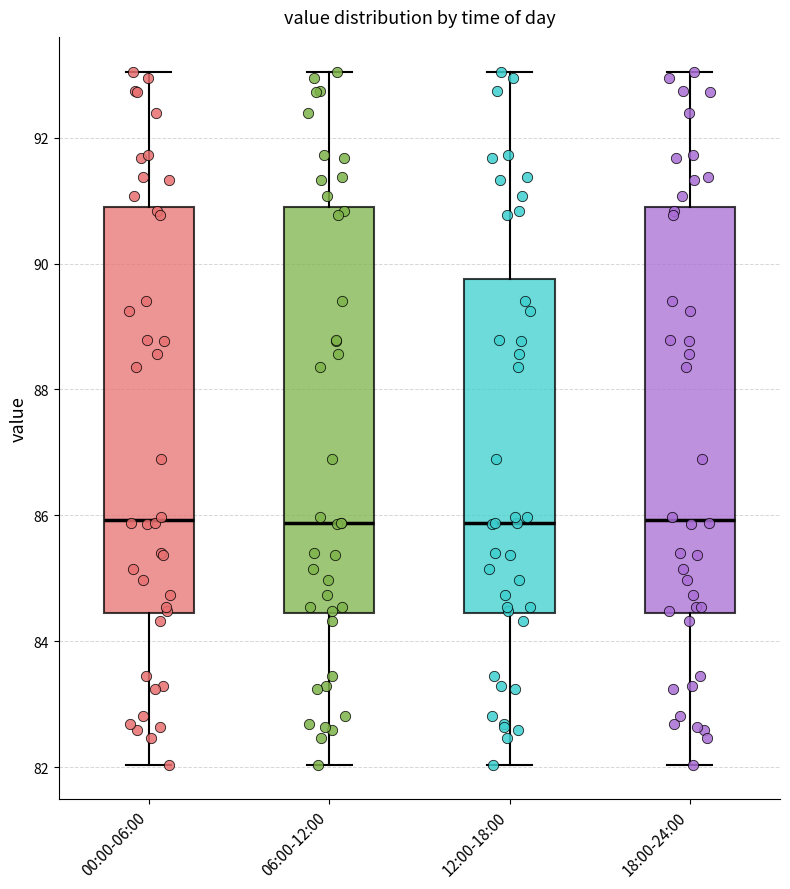

Reading left to right, read every box against the y-axis: the position of its median line, the range the box covers, and the ends of its whiskers. The values are not printed on the chart, so give them approximately, as read against the axis.

00:00-06:00: median 86.0, box 84.4 to 90.8, whiskers 82.0 to 93.0
06:00-12:00: median 85.8, box 84.4 to 90.8, whiskers 82.0 to 93.0
12:00-18:00: median 85.8, box 84.4 to 89.8, whiskers 82.0 to 93.0
18:00-24:00: median 86.0, box 84.4 to 90.8, whiskers 82.0 to 93.0